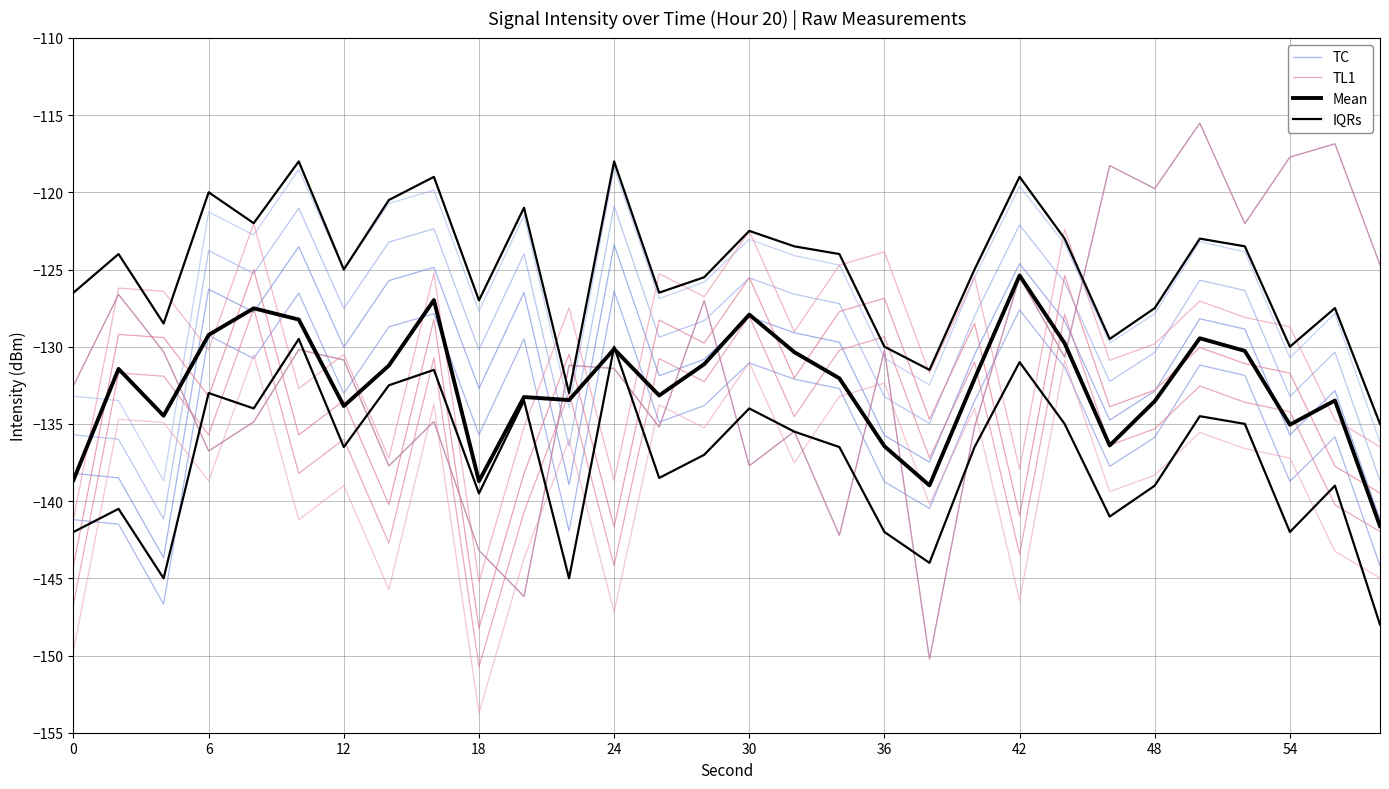

True or false: IQRs and TL1 intersect in this chart.

True